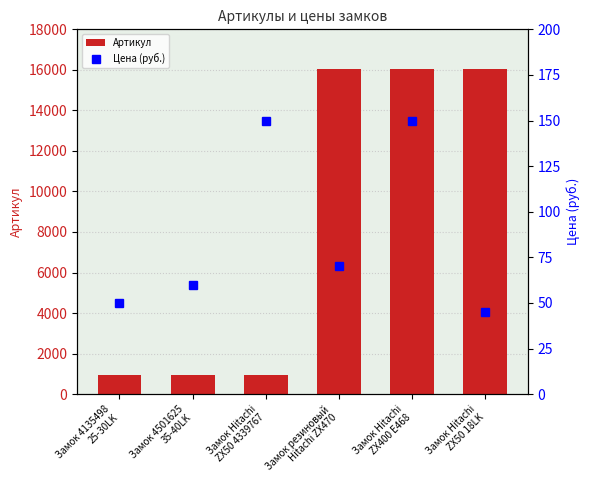

What is the label of the 2nd bar from the left?

Замок 4501625
35-40LK